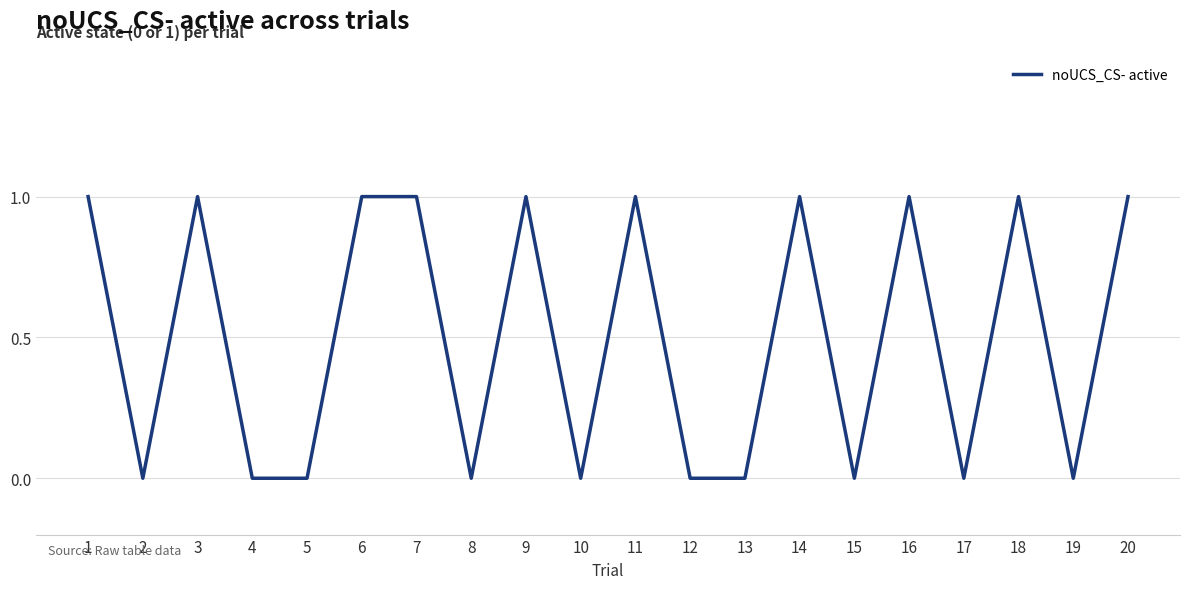

Is it true that the value at 16 is 1?

True